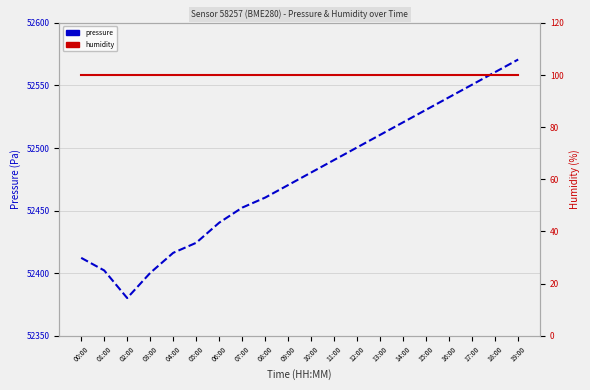

At which label does humidity reach its peak?

00:00